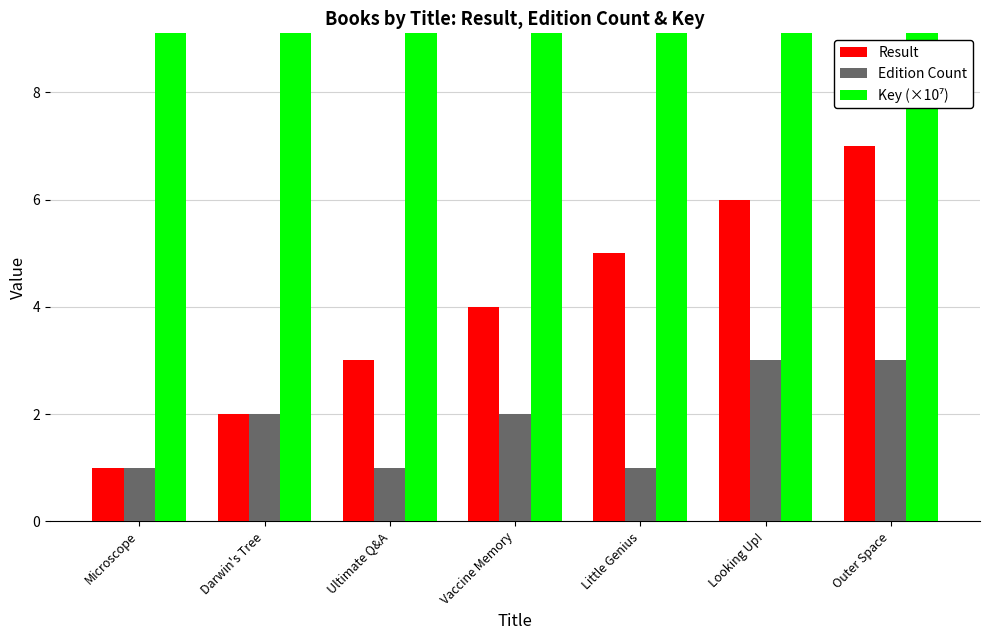

Rank the series at Darwin's Tree from lowest to highest value.

Result, Edition Count, Key (×10⁷)